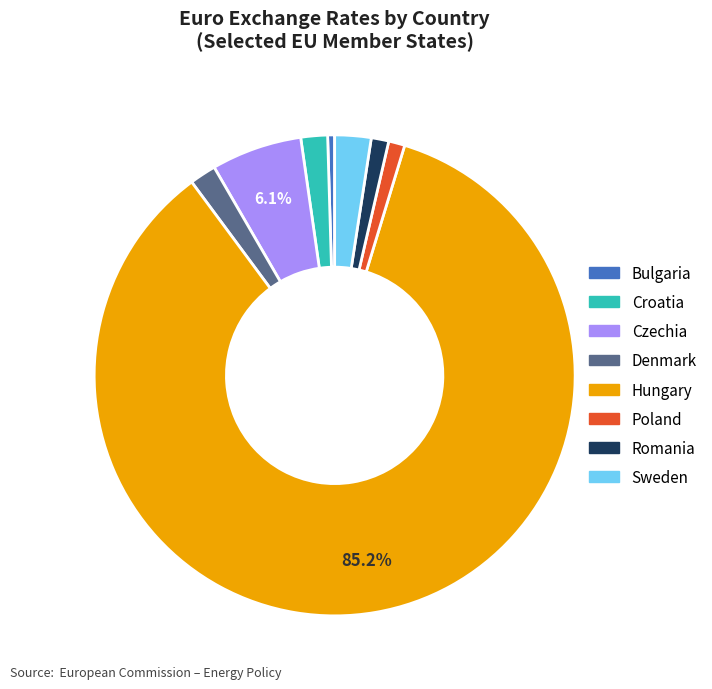

The Romania slice represents 1% of the pie. True or false?

True